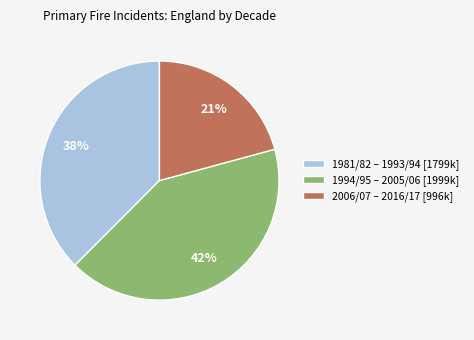

To the nearest percent, what is the difference between the largest and smallest slice percentages?

21%